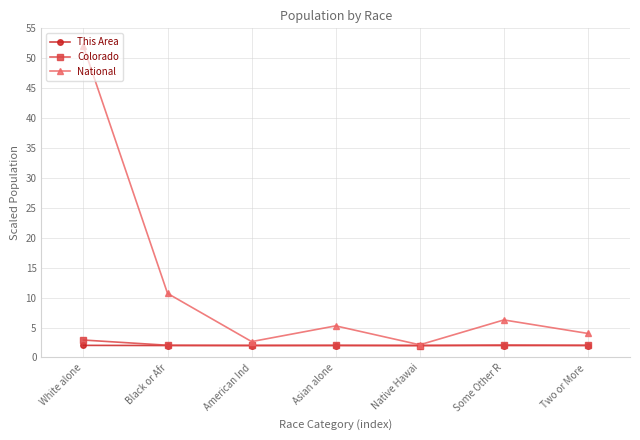

Which series has the largest total across all categories?

National